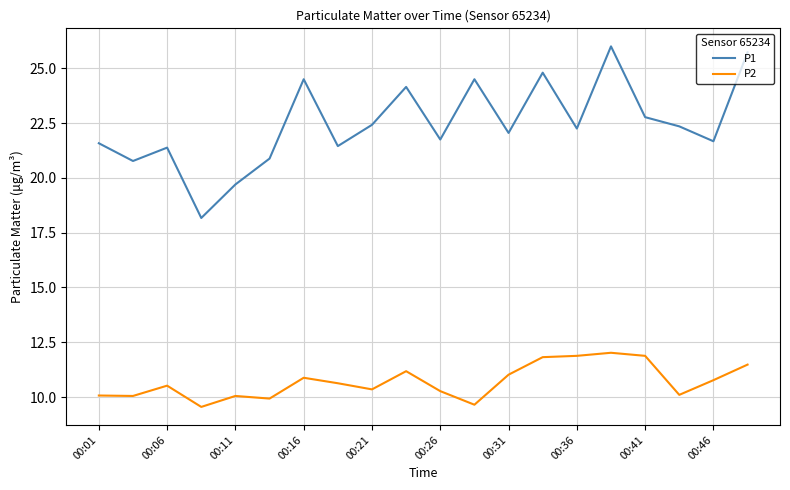

Which series has the largest range (max minus min)?

P1